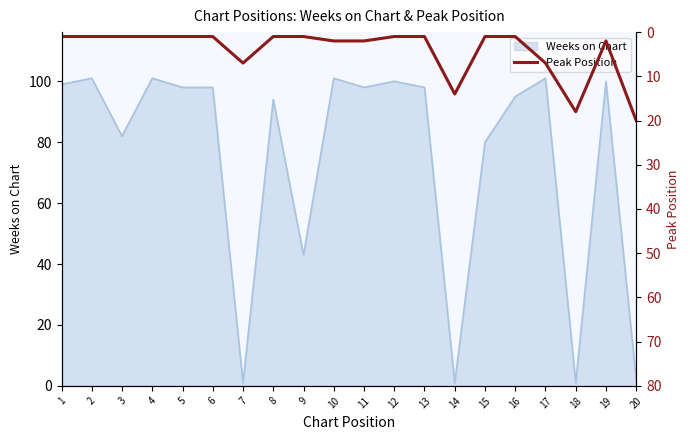

At which category does the chart reach its minimum across all series?

1